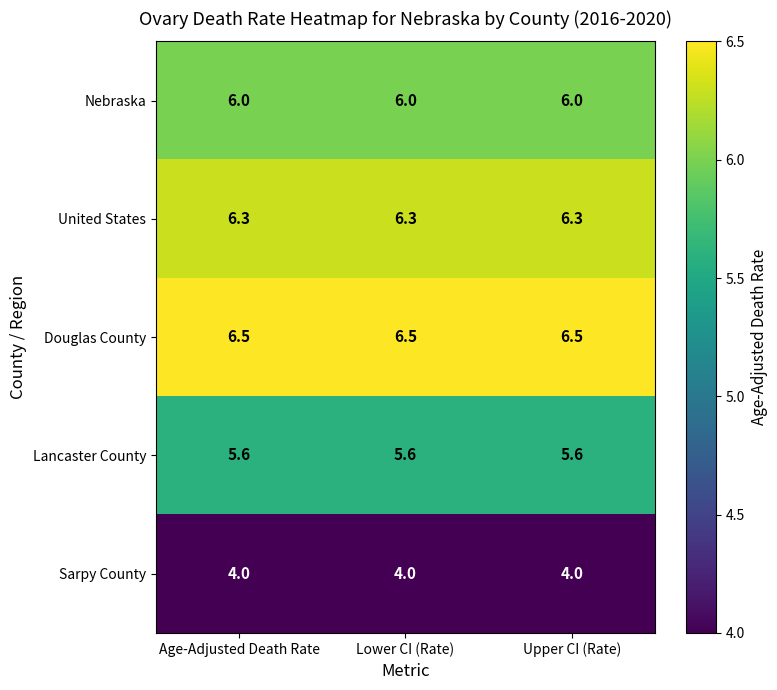

Count the number of categories in the chart.

3